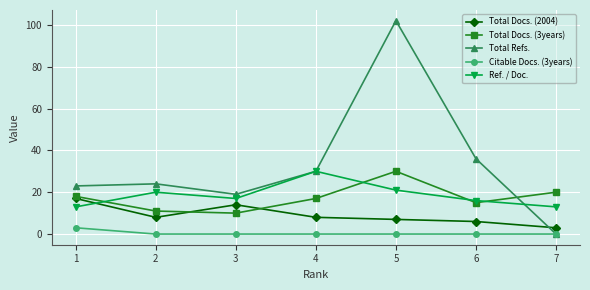

Is it true that Total Docs. (3years) equals 10 at 3?

True